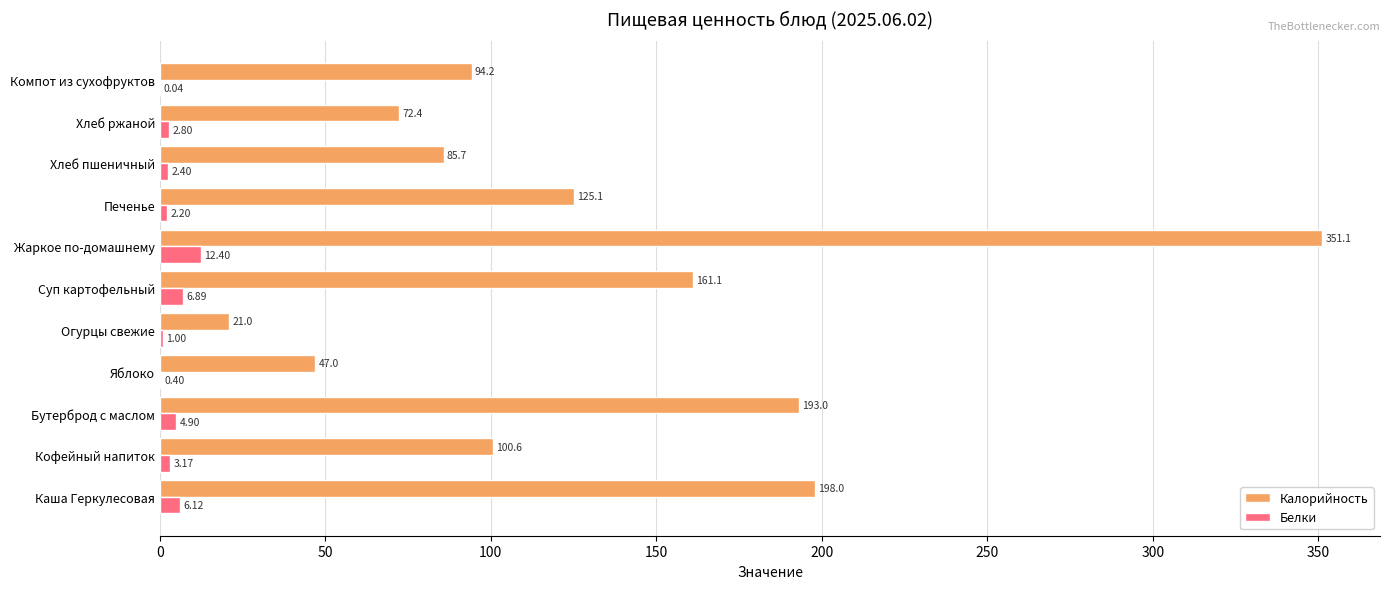

What is the sum of all Калорийность values?

1449.2